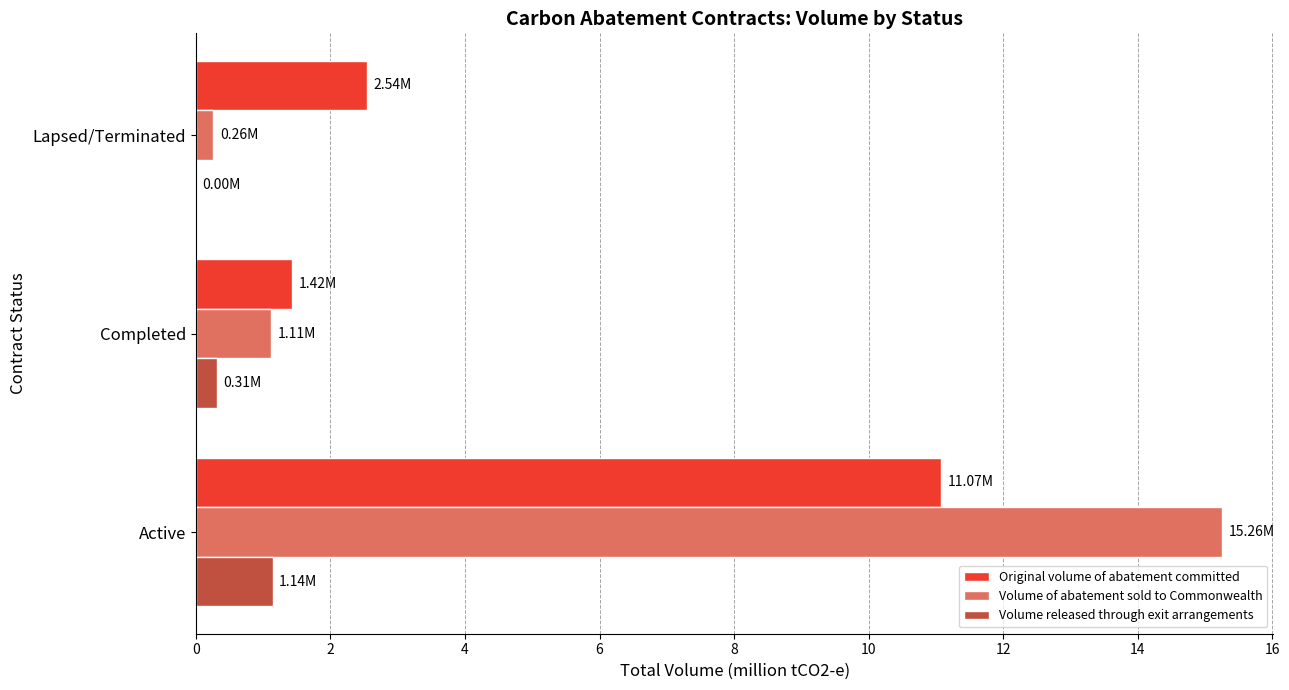

What is the average value of the Volume of abatement sold to Commonwealth series?

5.5